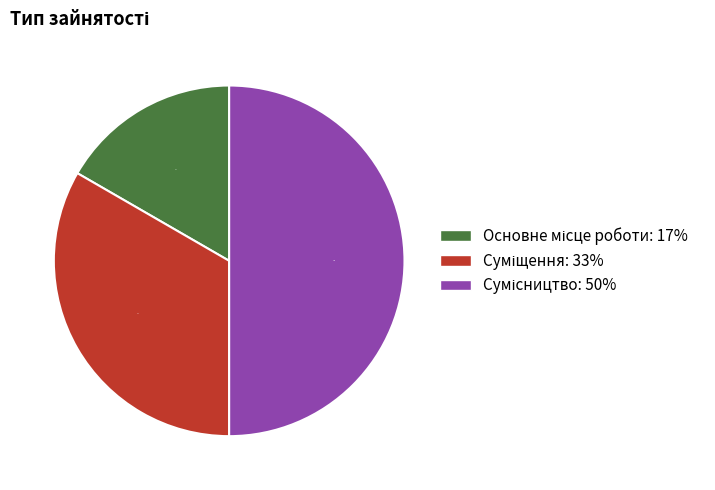

To the nearest percent, what is the average slice percentage?

33%